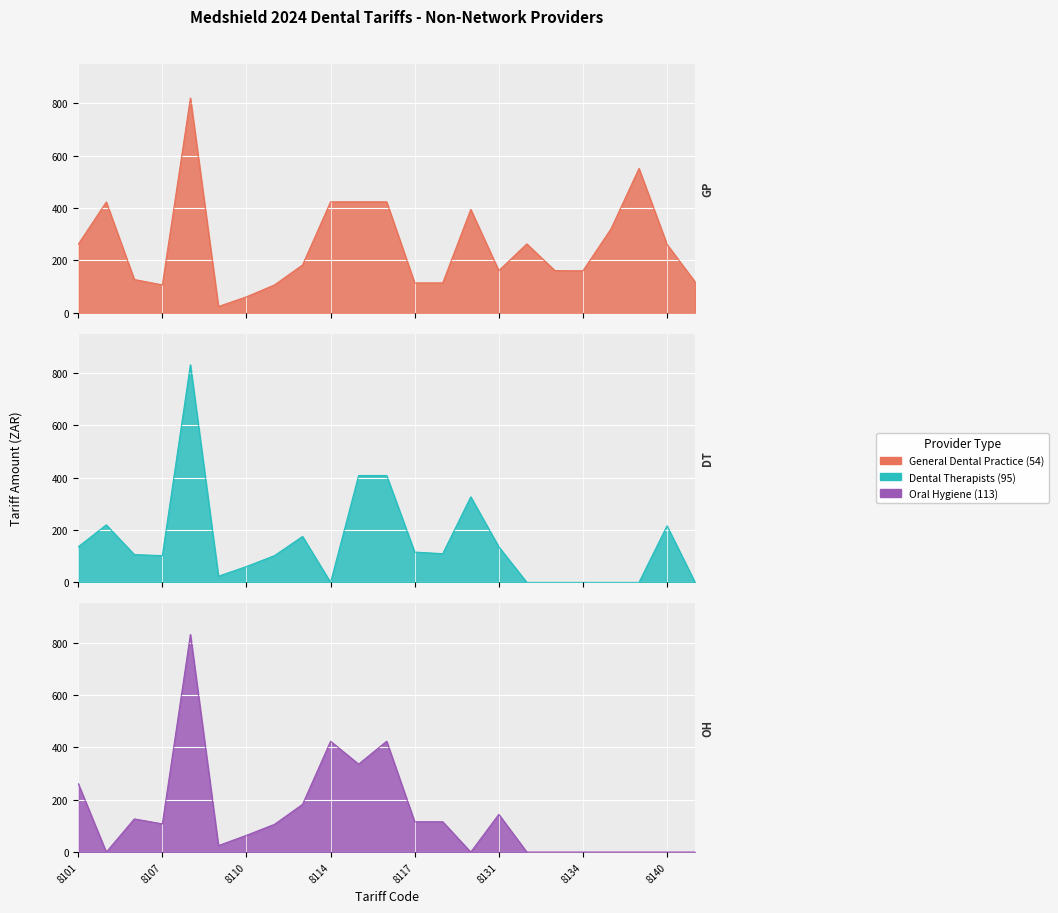

What is the spread (max minus min) of values at 8107?

5.5